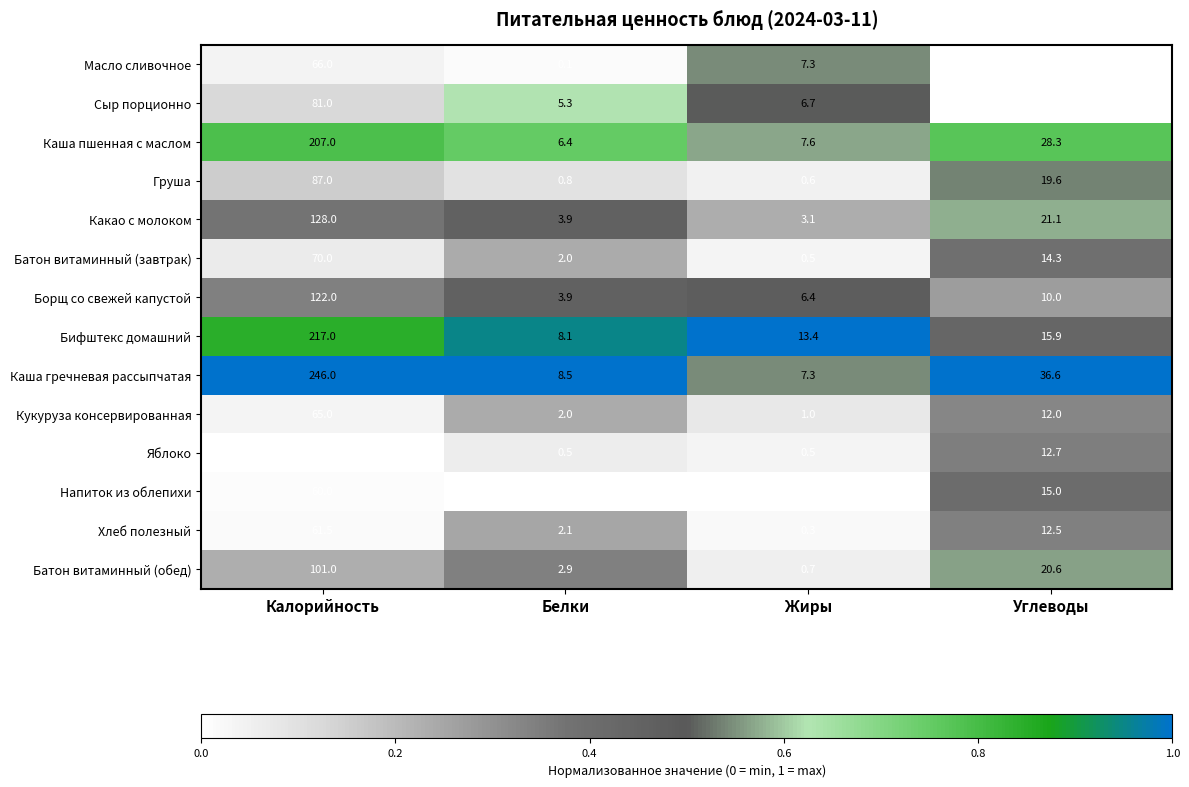

What is the sum of the Масло сливочное values at Жиры and Белки?

7.4